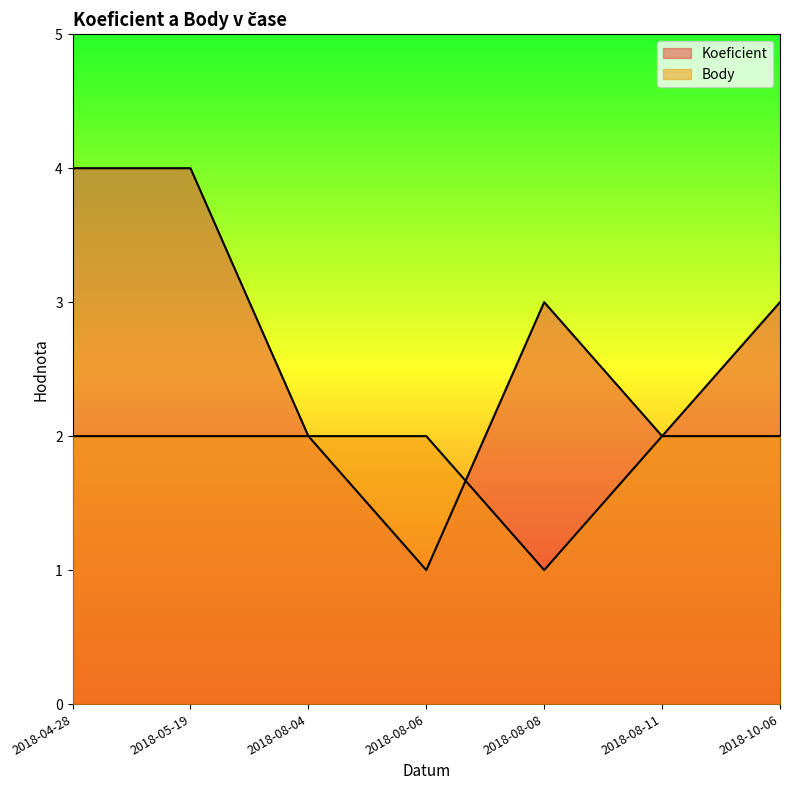

What is the sum of the Koeficient values at 2018-05-19 and 2018-08-11?

6